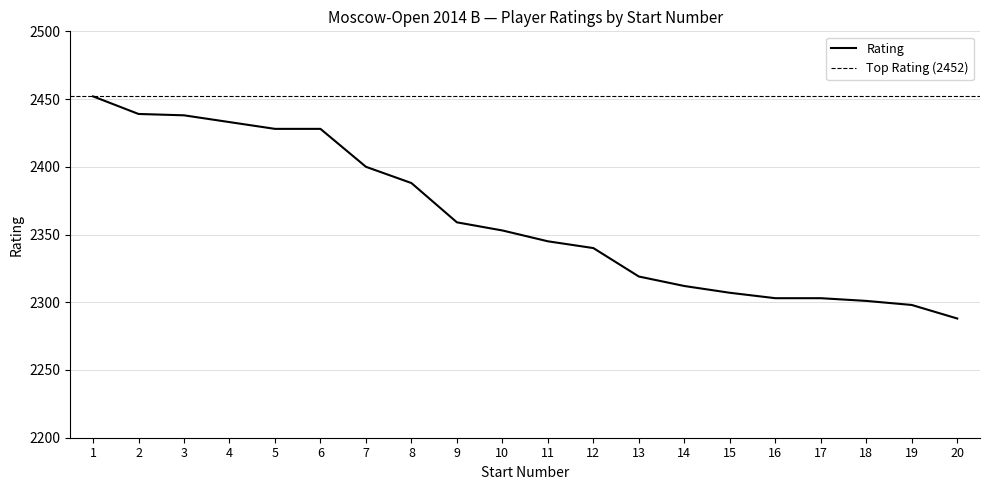

Reading left to right, transcribe all the data shown in this chart.

1=2452	2=2439	3=2438	4=2433	5=2428	6=2428	7=2400	8=2388	9=2359	10=2353	11=2345	12=2340	13=2319	14=2312	15=2307	16=2303	17=2303	18=2301	19=2298	20=2288